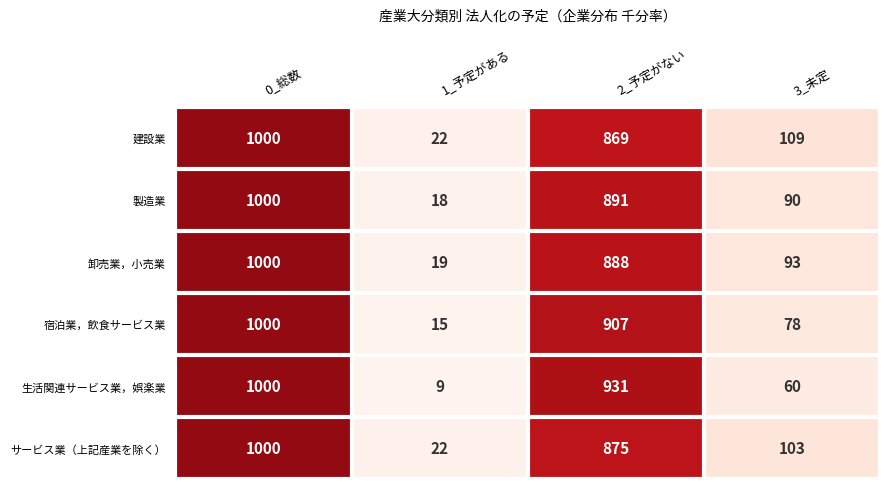

True or false: 卸売業，小売業 has a value of 93 at 3_未定.

True